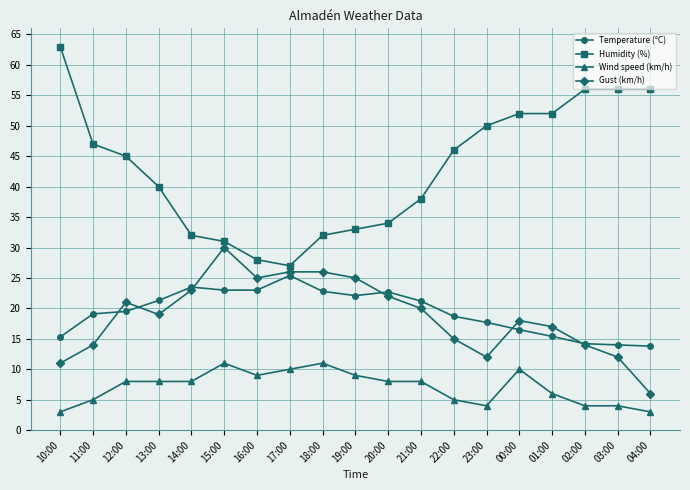

Does the chart have visible grid lines?

Yes